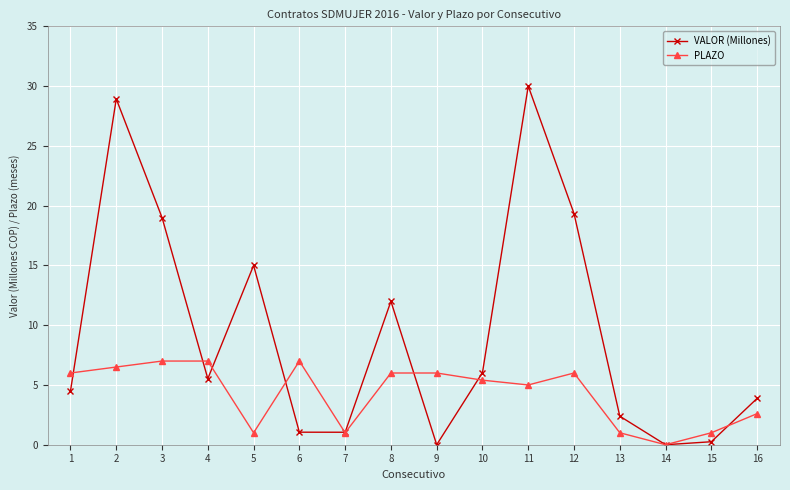

Where is PLAZO nearest to the value 3?

16